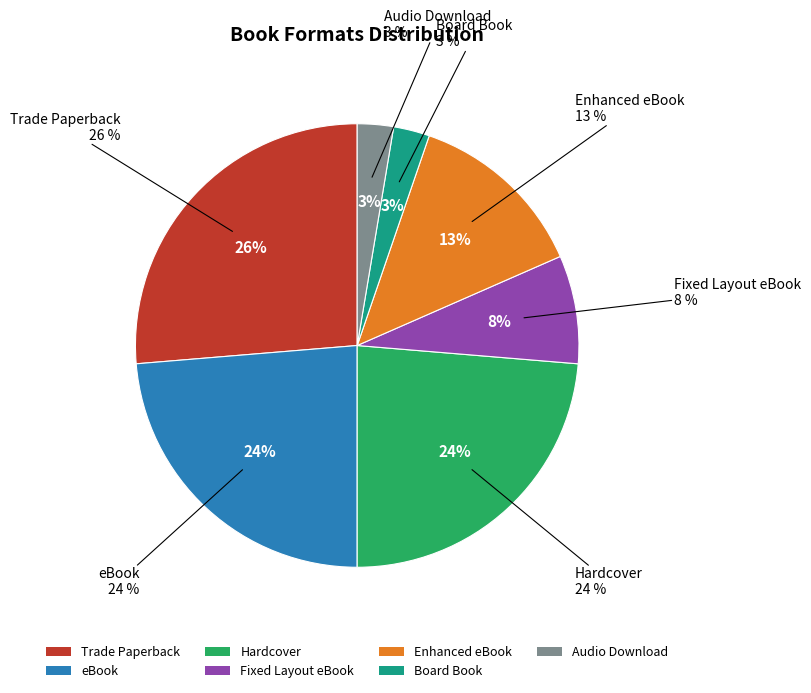

To the nearest percent, what portion does Board Book represent?

3%